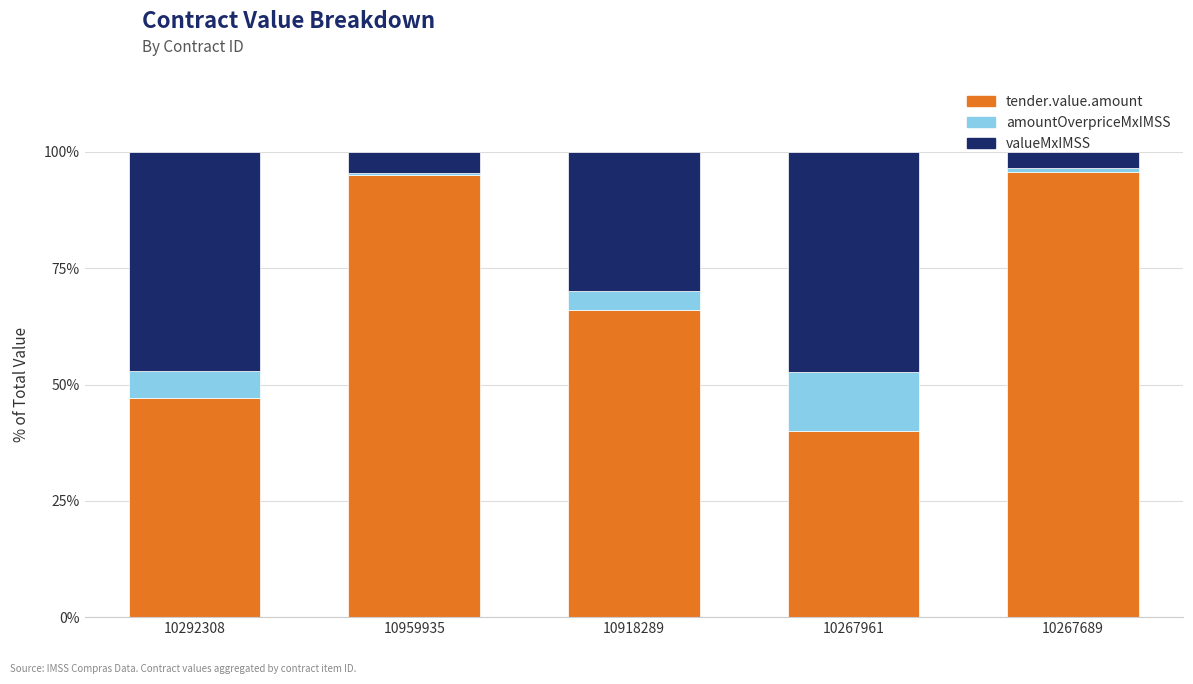

What is the total value across all series at 10918289?

100.0